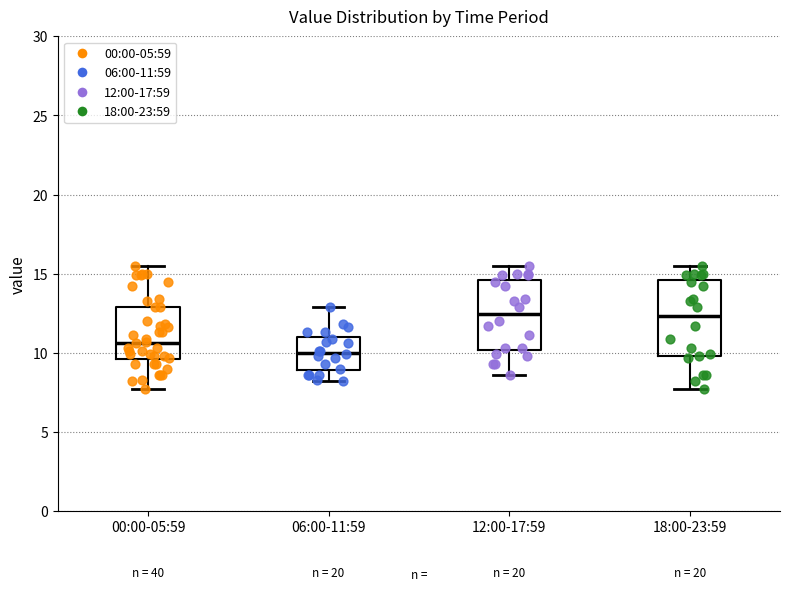

Where does the upper whisker of the box for 12:00-17:59 end on the y-axis? The values are not printed on the chart, so give them approximately, as read against the axis.

15.5